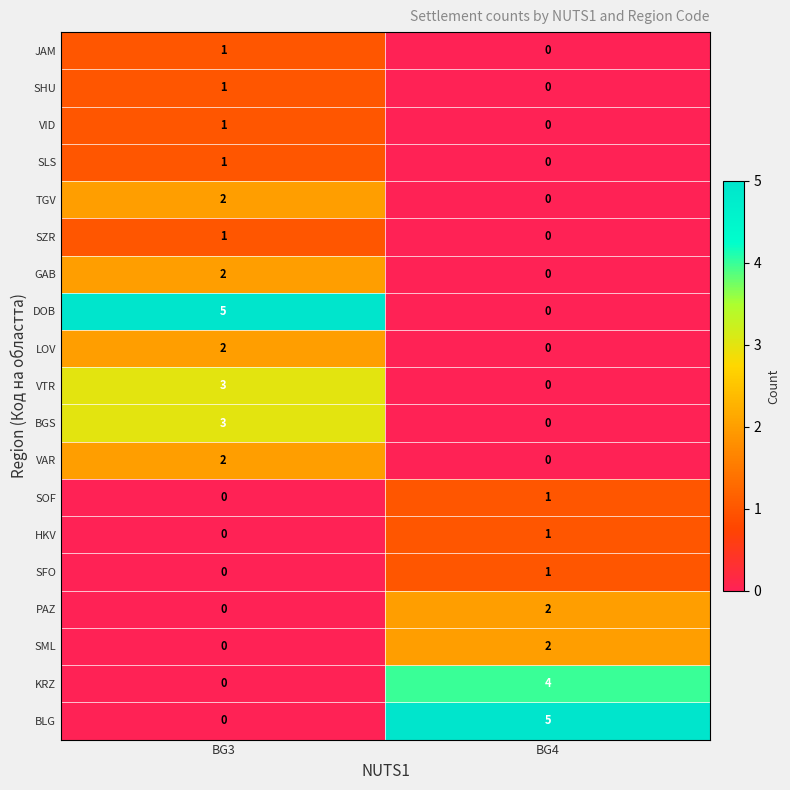

List the labels in order of BLG value, smallest first.

BG3, BG4